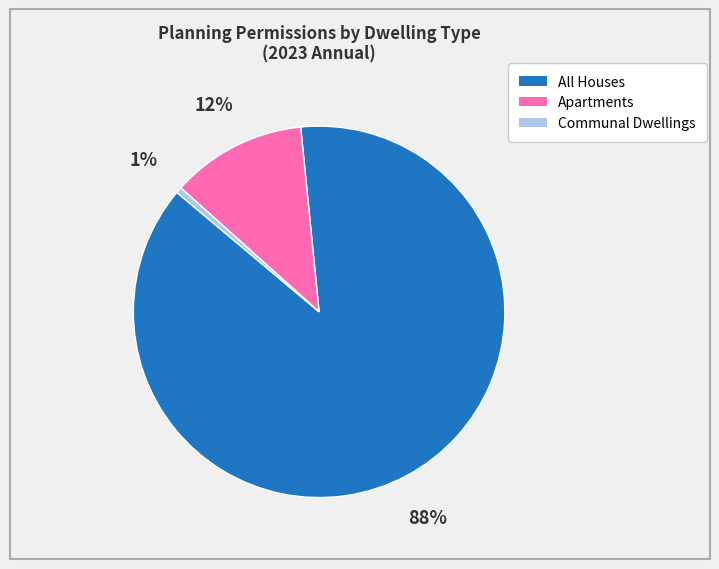

How many segments does this pie chart have?

3